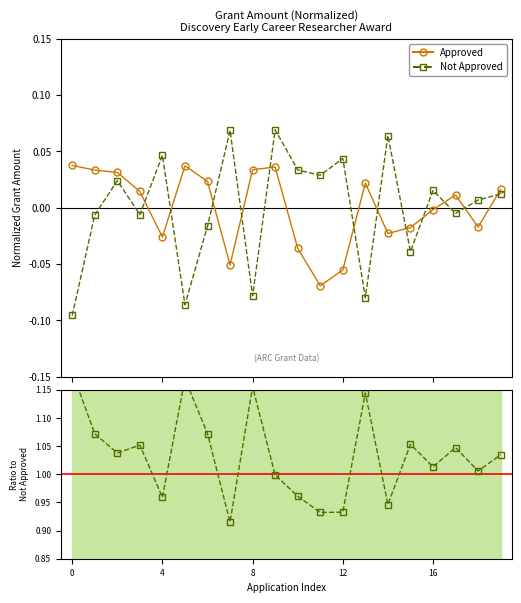

Where is Not Approved nearest to the value 0?

17